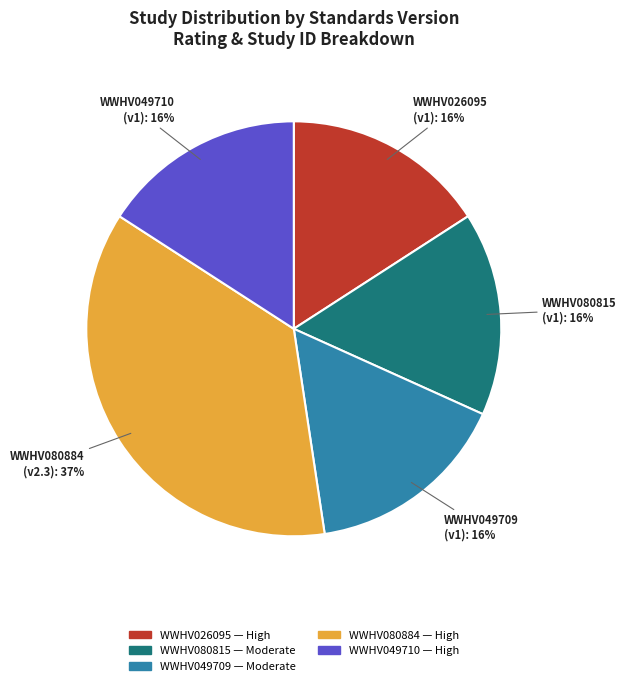

Approximately how many times larger is the value at WWHV026095 compared to WWHV049709?

1.0